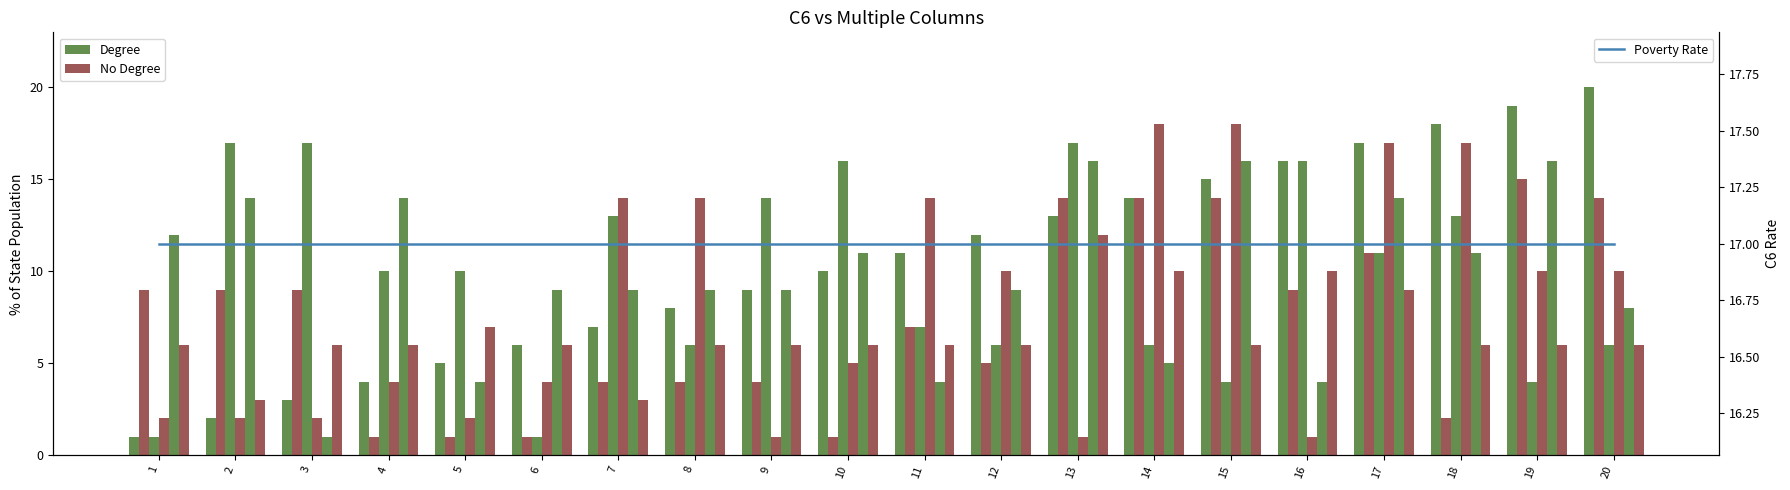

At which label does Degree reach its peak?

20